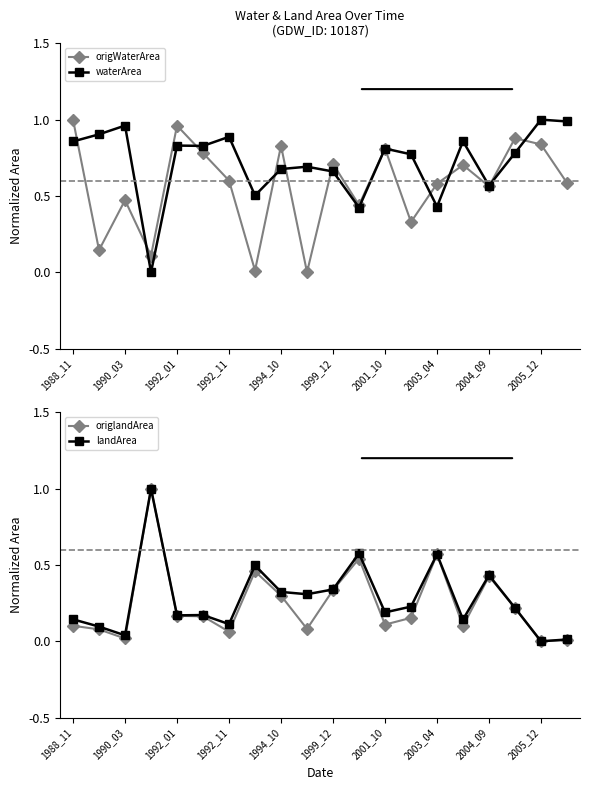

True or false: waterArea has more than 2 interior local peaks.

True